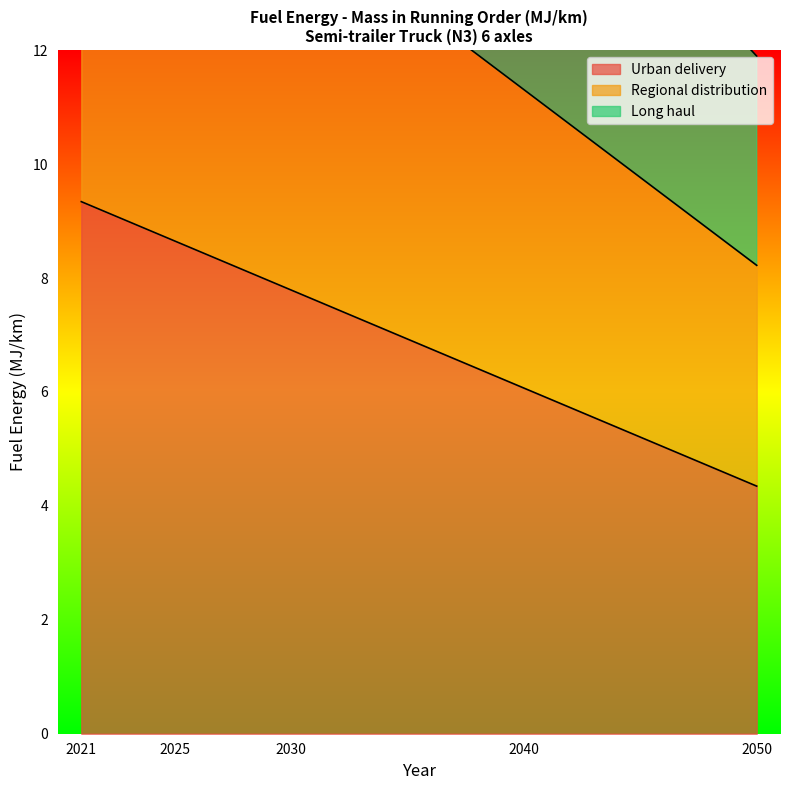

True or false: Urban delivery has a value of 6.0 at 2021.

False